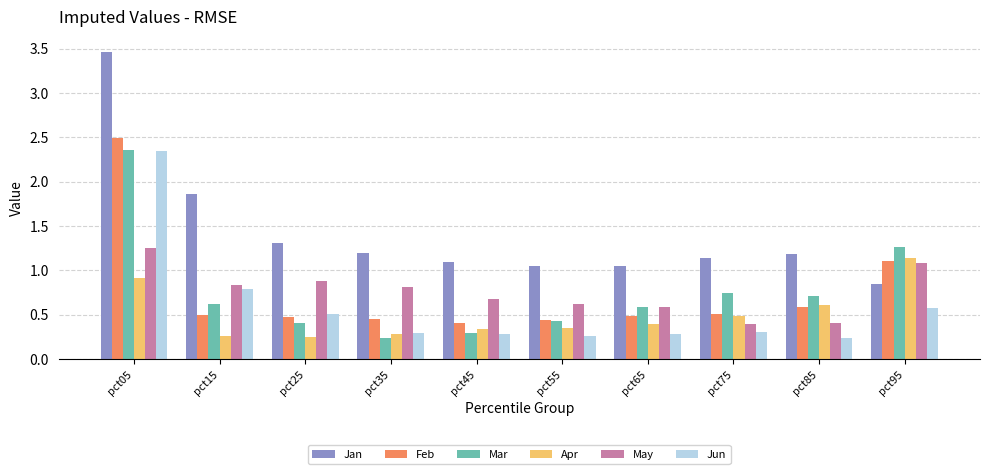

What is the sum of all Apr values?

5.0